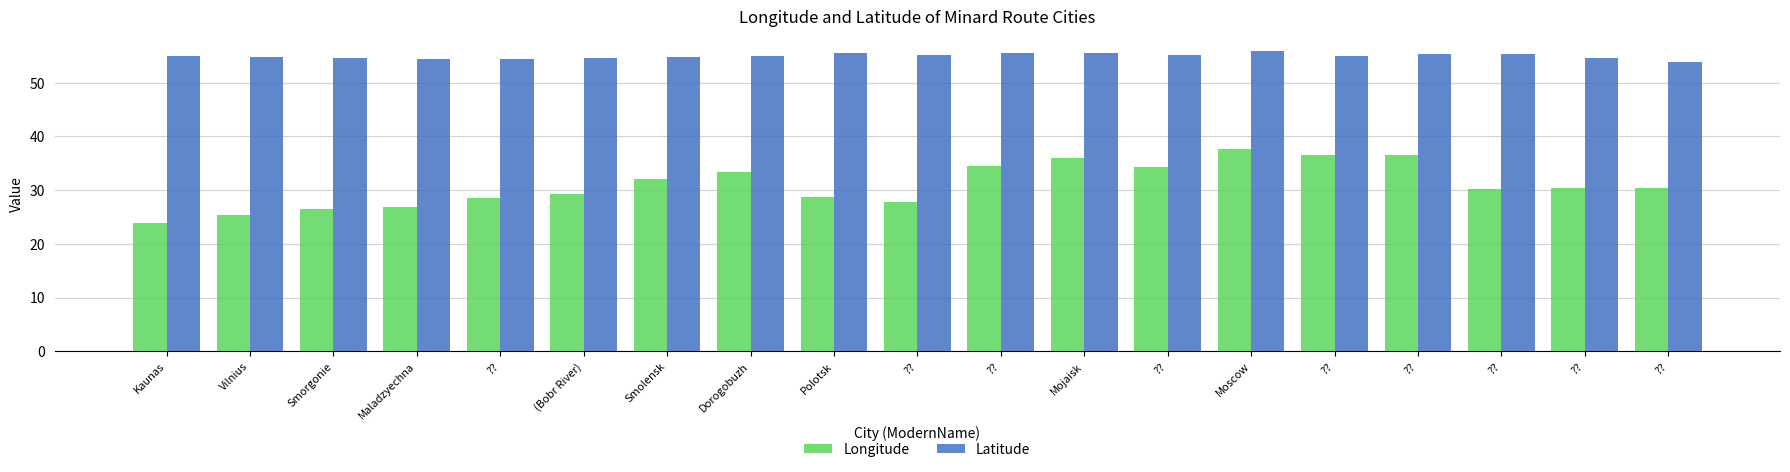

How many bars are there in each group?

2